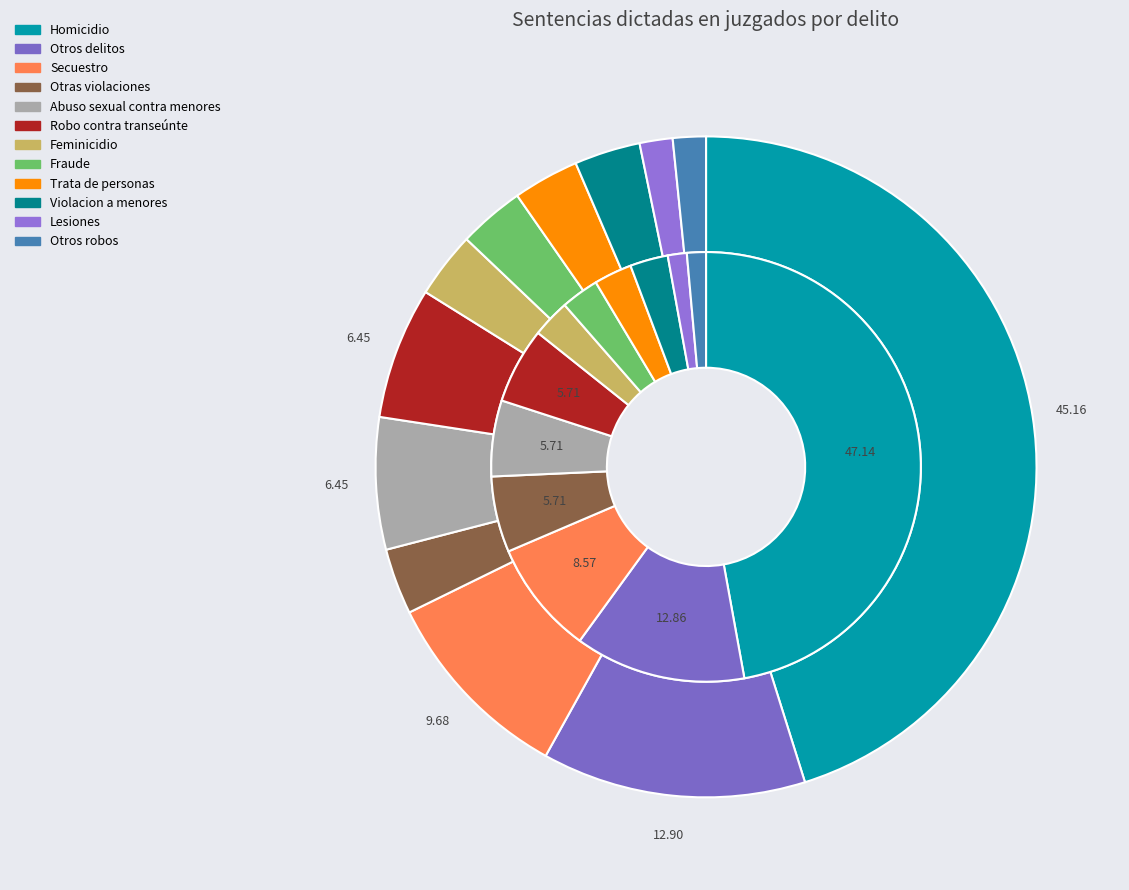

Do Feminicidio and Otros delitos together represent more than half of the pie?

No